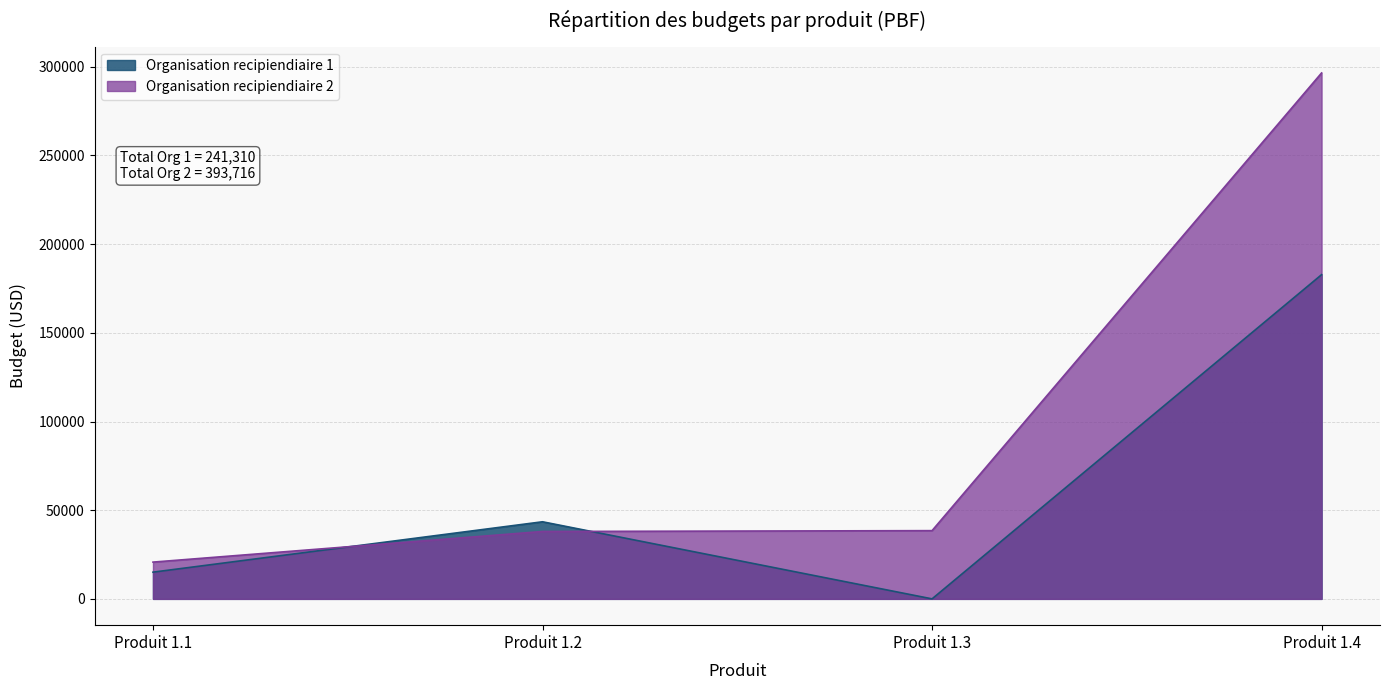

At which label does Organisation recipiendiaire 1 reach its peak?

Produit 1.4